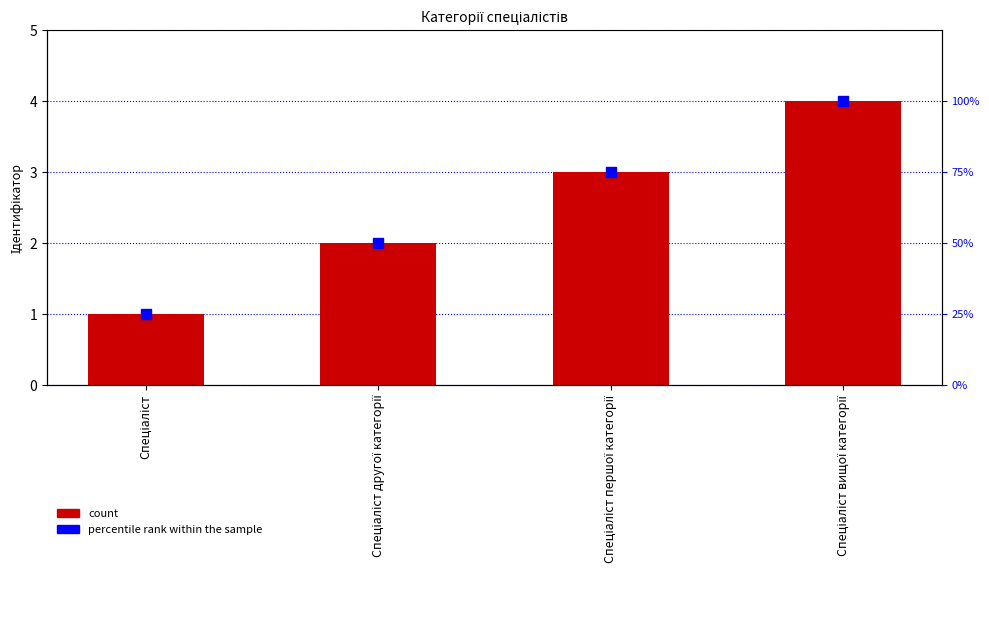

Which series has the largest total across all categories?

percentile rank within the sample